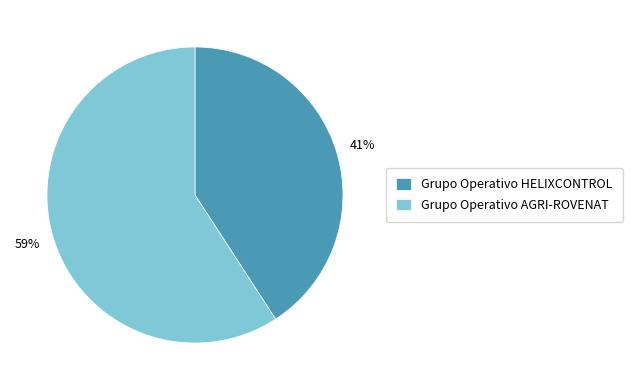

Is Grupo Operativo AGRI-ROVENAT the majority of the pie?

Yes